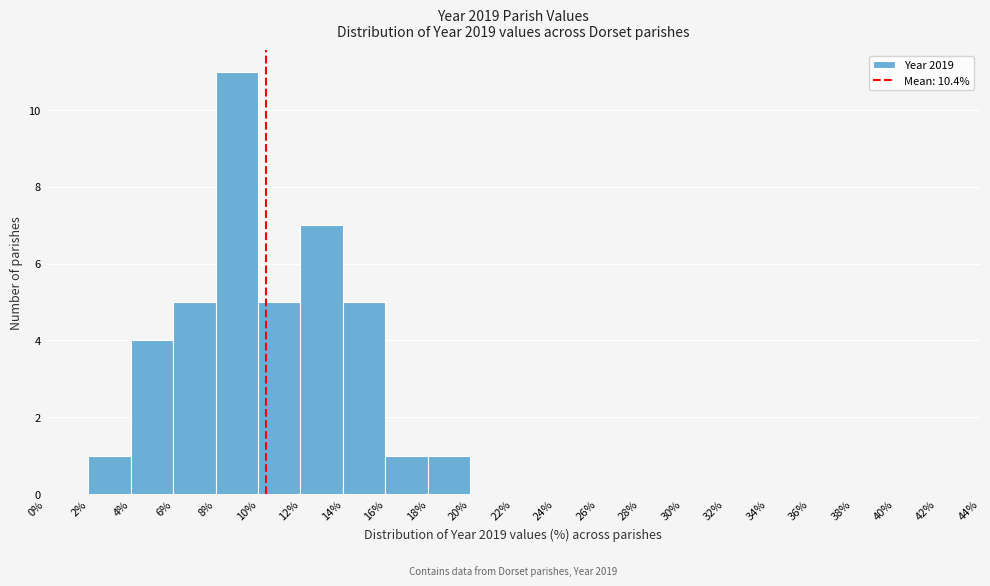

Over which range of the x-axis is the bar tallest?

8% to 10%